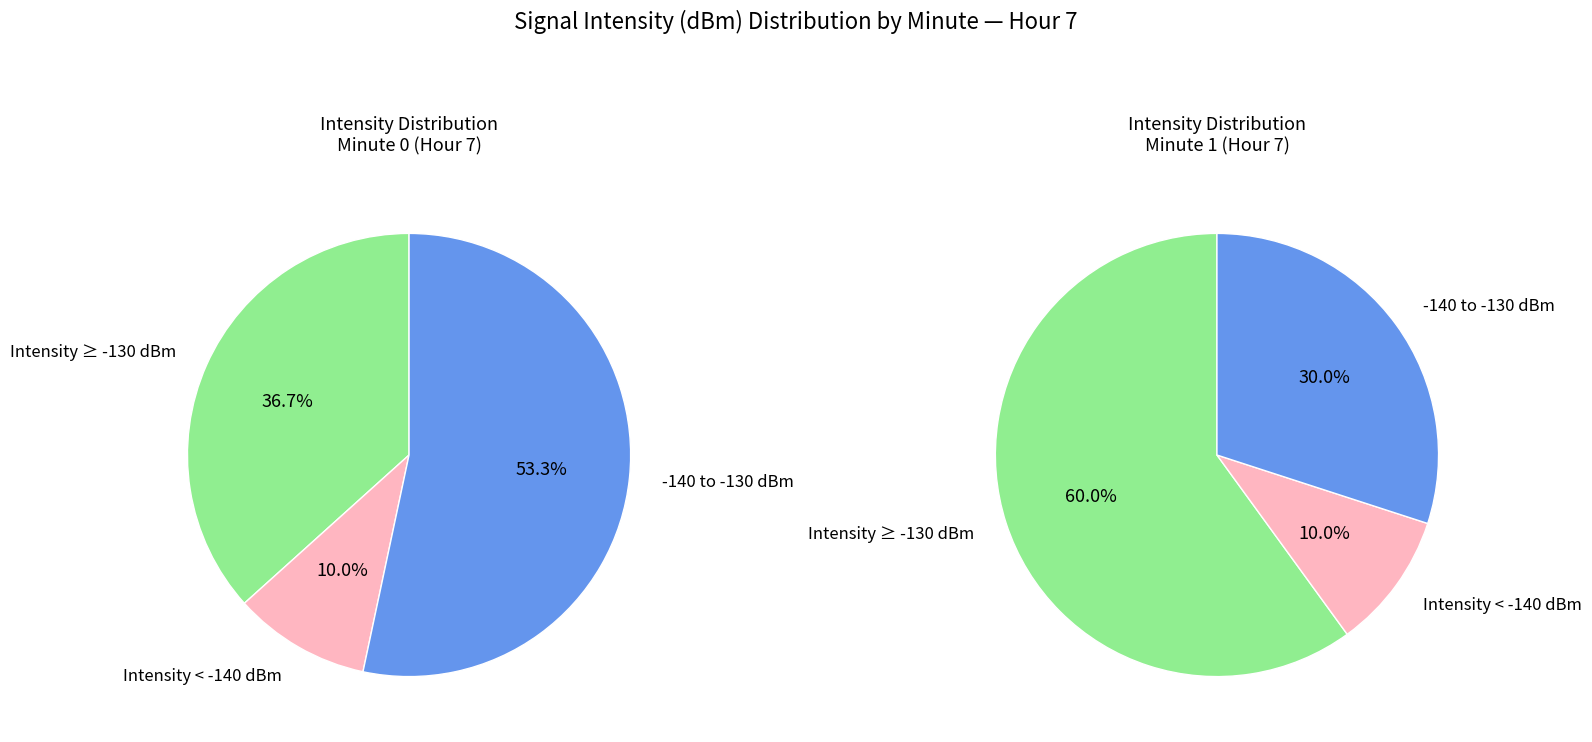

What portion of the pie excludes 1?

75.0%